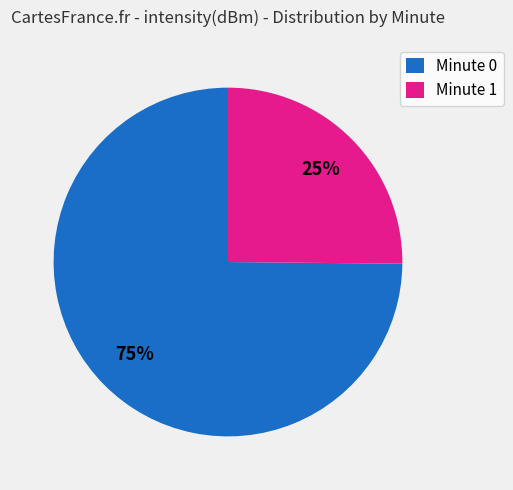

Rank the categories by value from highest to lowest.

Minute 0, Minute 1